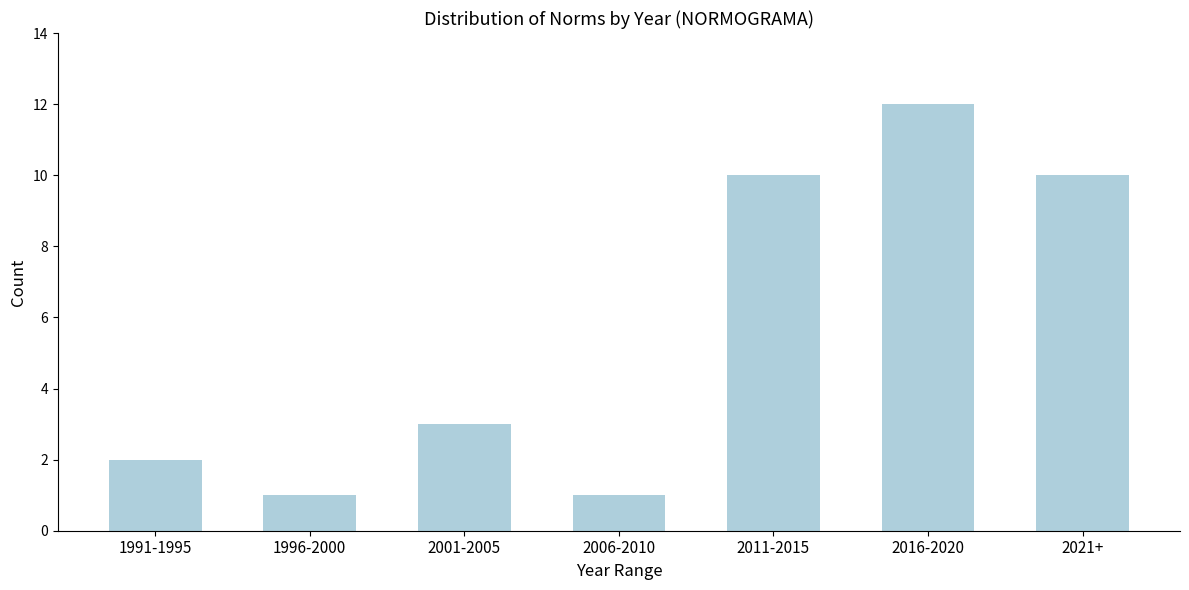

Reading right to left, what are all the values shown in this chart?

10	12	10	1	3	1	2